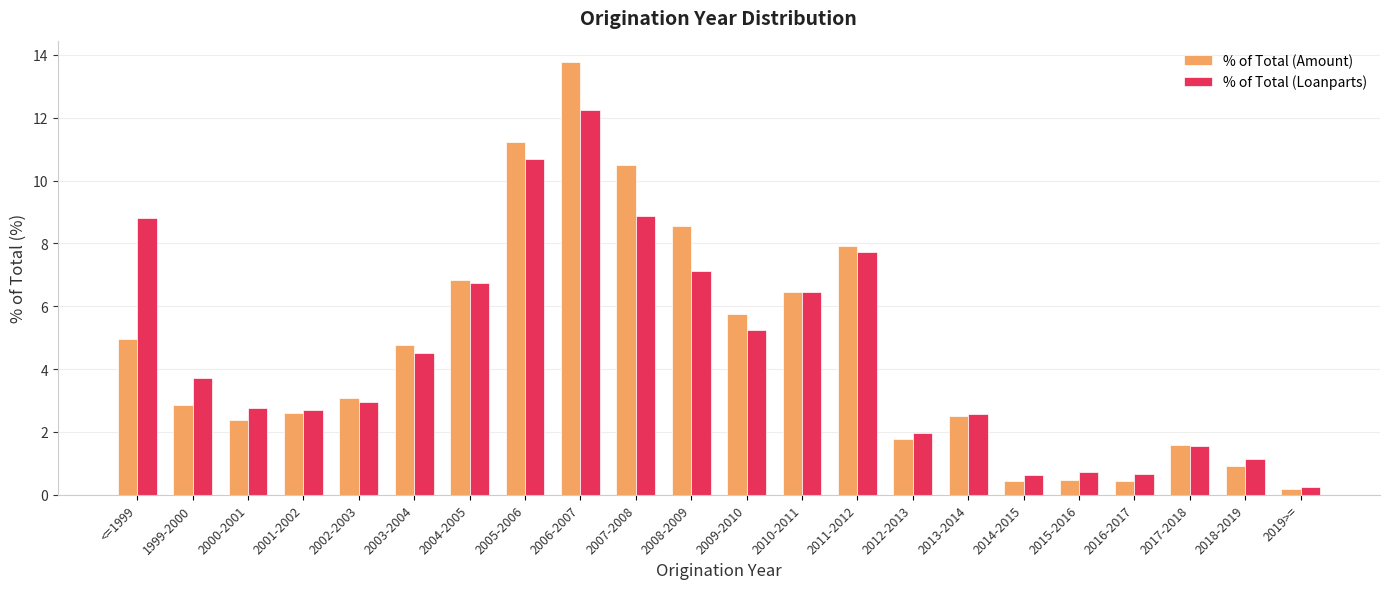

Which series has the largest range (max minus min)?

% of Total (Amount)